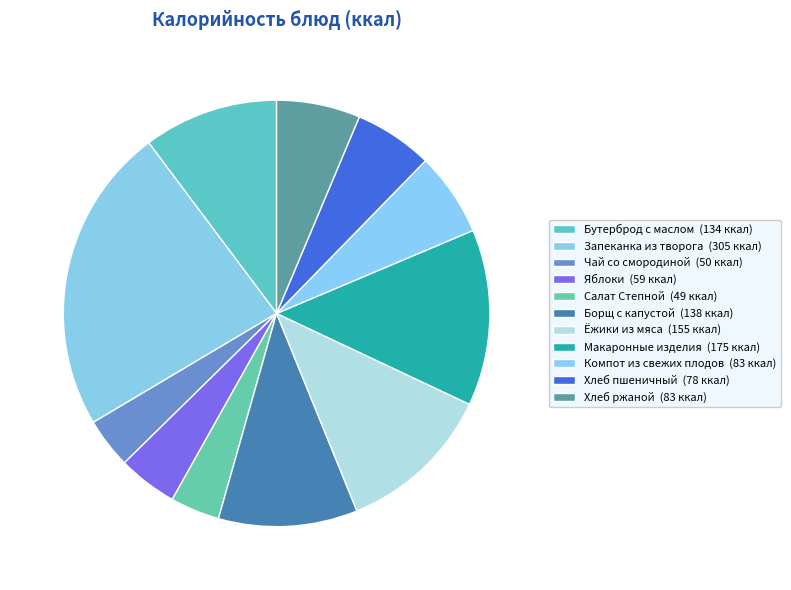

How many slices are in this pie chart?

11